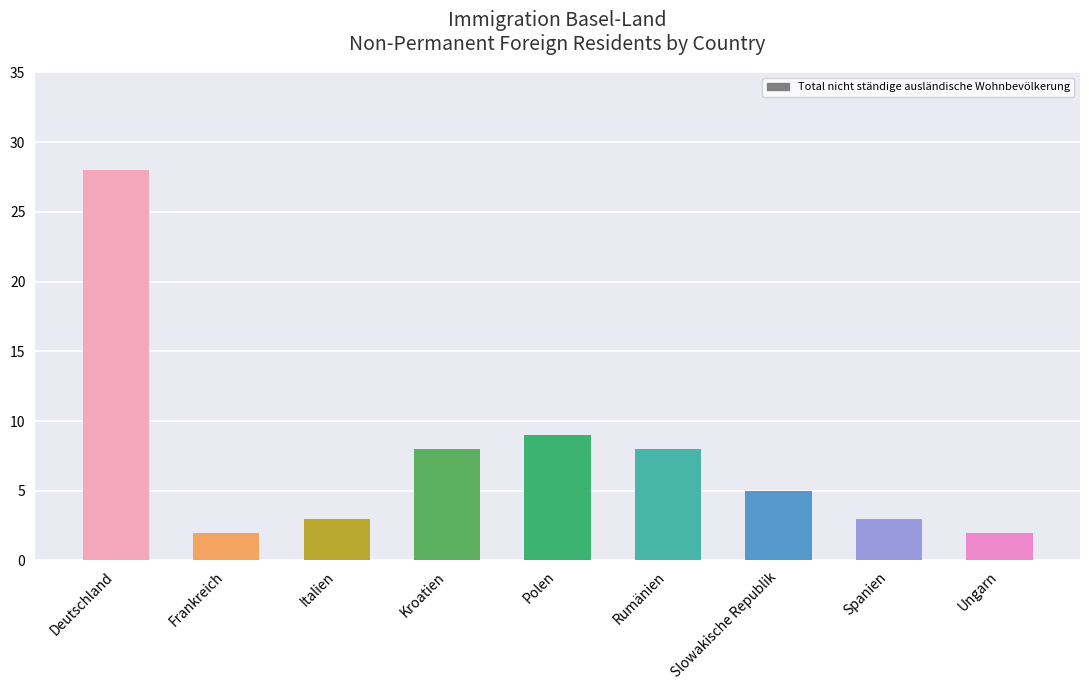

How many bars are there in total?

9